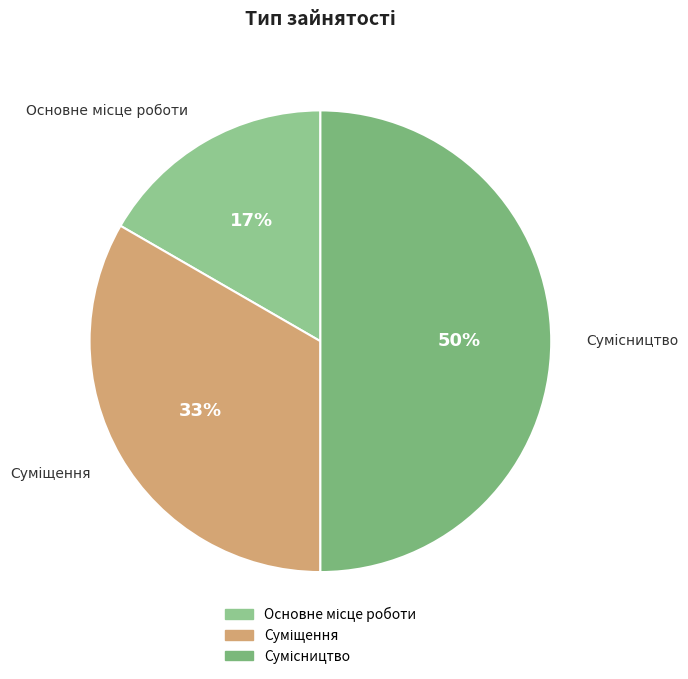

To the nearest percent, what is the difference between the largest and smallest slice percentages?

33%